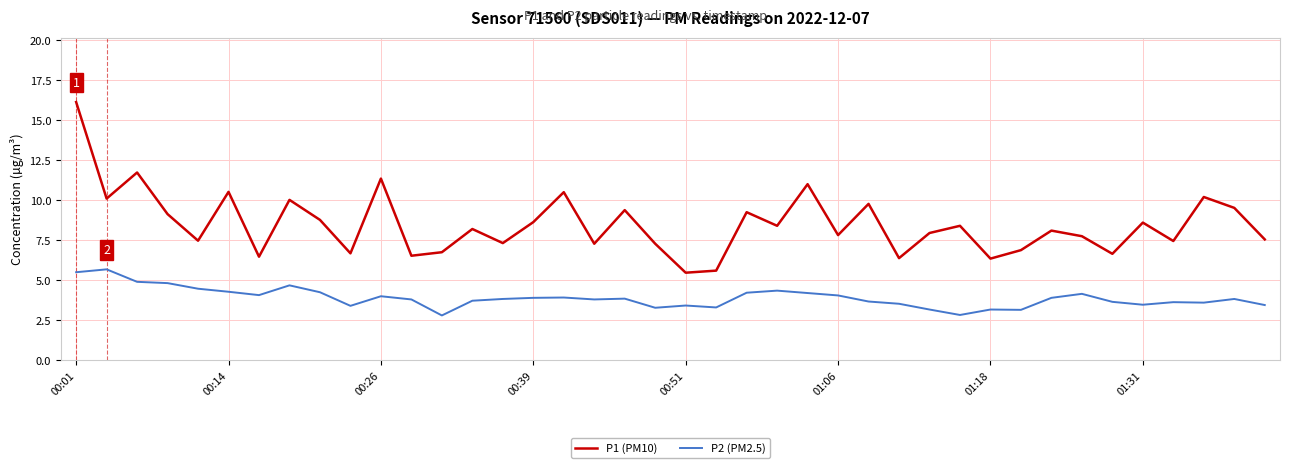

What is the difference between the maximum and minimum values in the P1 (PM10) series?

10.7